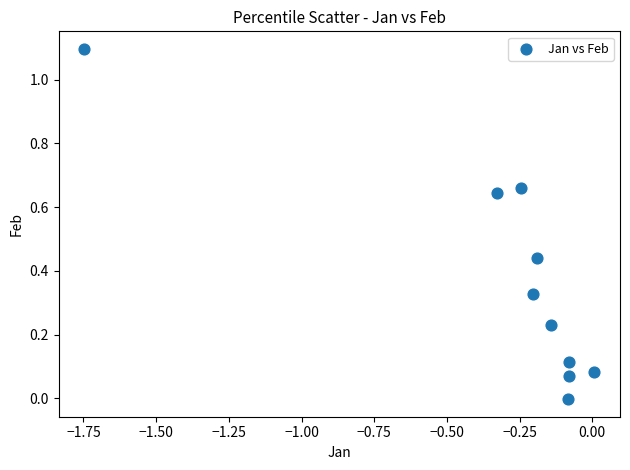

What is the range of Y values (max minus min)?

1.1